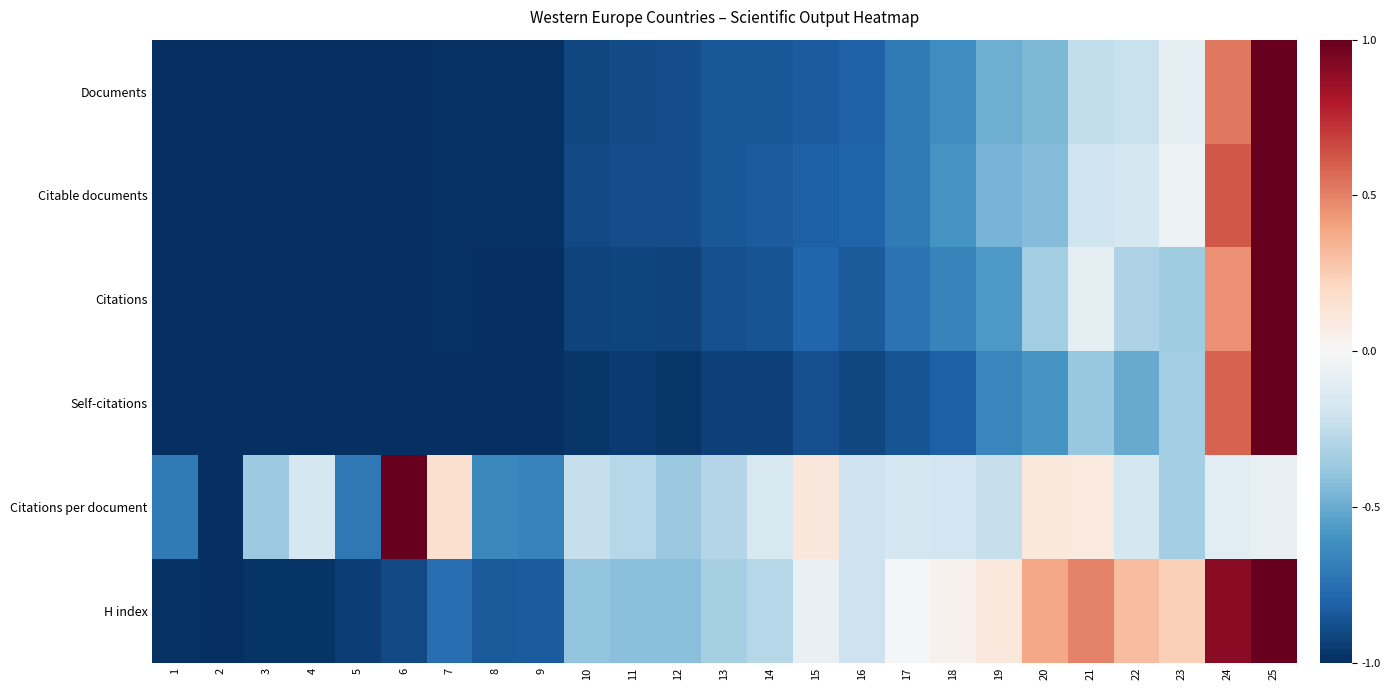

List the series in order of their peak value, highest first.

Documents, Citable documents, Citations, Self-citations, Citations per document, H index